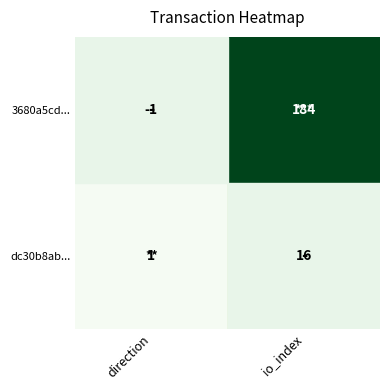

Which label corresponds to the smallest value in the chart?

direction